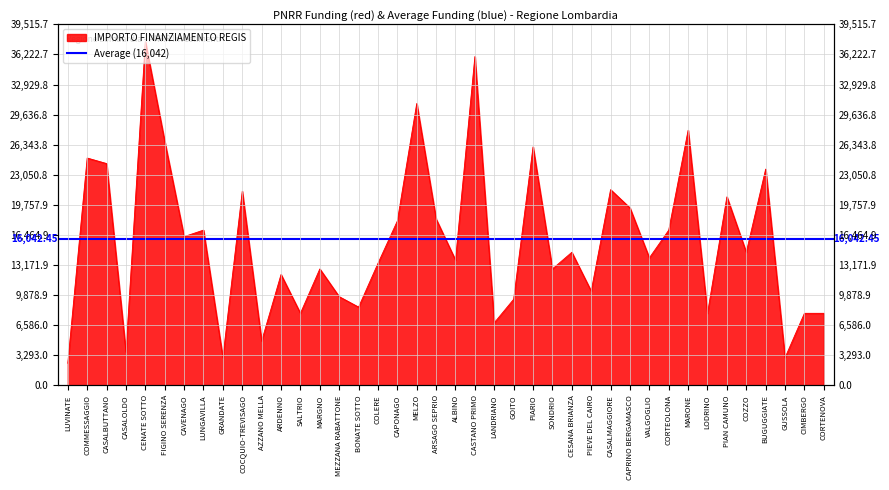

Rank the categories by value from highest to lowest.

CENATE SOTTO, CASTANO PRIMO, MELZO, MARONE, FIGINO SERENZA, PIARIO, COMMESSAGGIO, CASALBUTTANO, BUGUGGIATE, CASALMAGGIORE, COCQUIO-TREVISAGO, PIAN CAMUNO, CAPRINO BERGAMASCO, ARSAGO SEPRIO, CAPONAGO, LUNGAVILLA, CORTEOLONA, CAVENAGO, CESANA BRIANZA, COZZO, VALGOGLIO, ALBINO, COLERE, MARGNO, SONDRIO, ARDENNO, PIEVE DEL CAIRO, MEZZANA RABATTONE, GOITO, BONATE SOTTO, SALTRIO, LODRINO, CIMBERGO, CORTENOVA, LANDRIANO, AZZANO MELLA, CASALOLDO, GRANDATE, GUSSOLA, LUVINATE